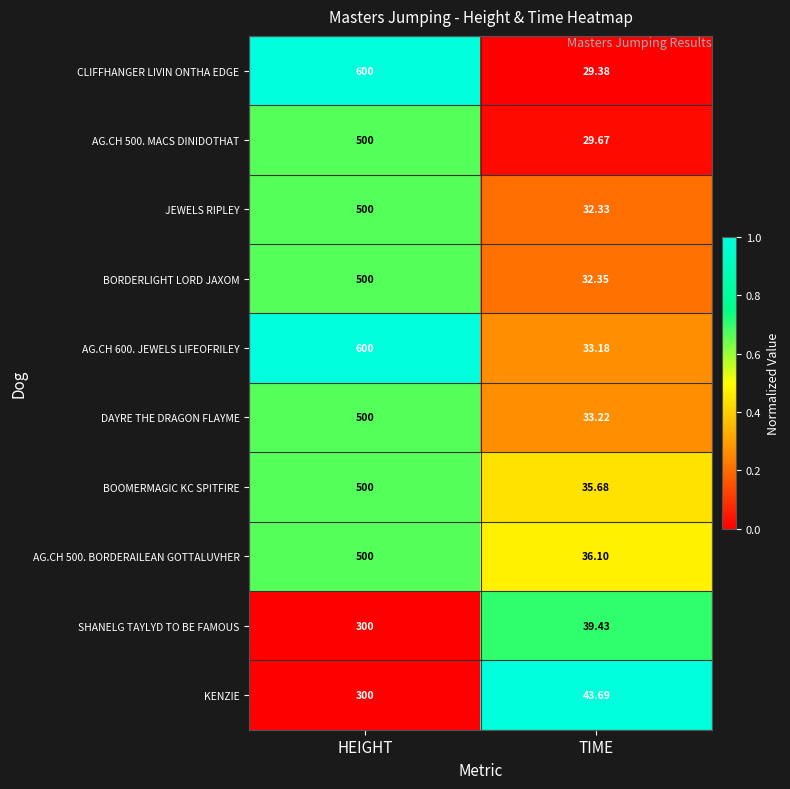

At which category is the sum across all series the highest?

HEIGHT